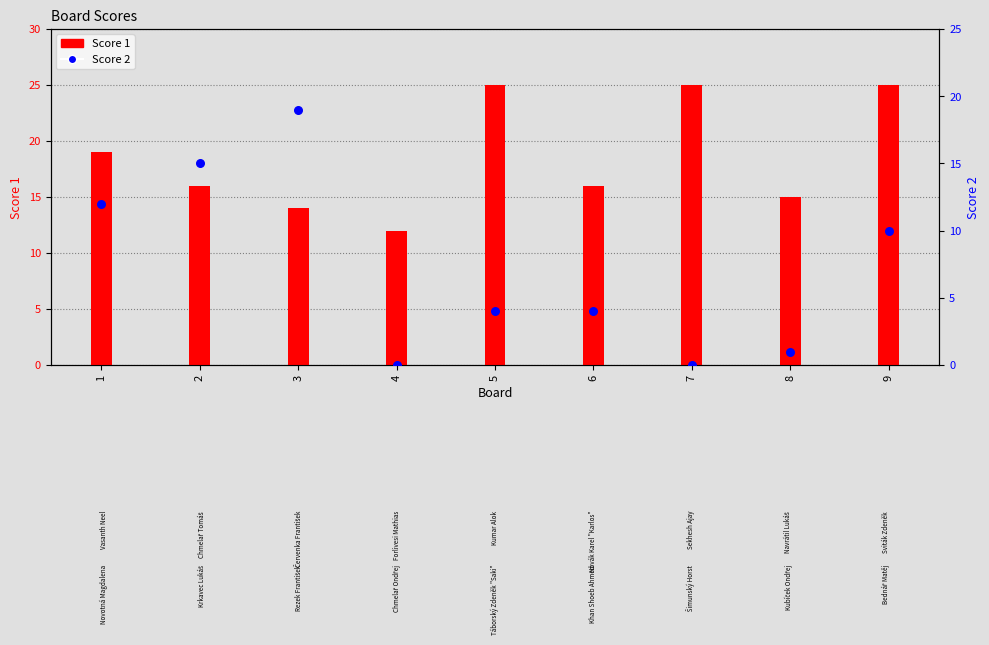

Which series contains the lowest Y value?

Score 2